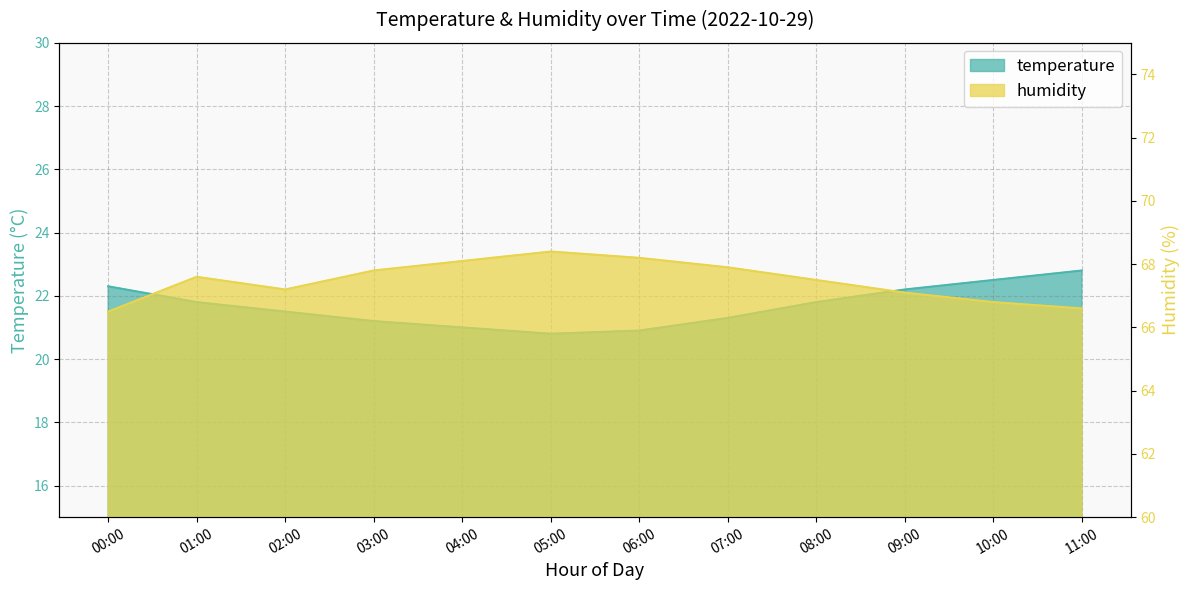

At which label does humidity first exceed 67?

01:00